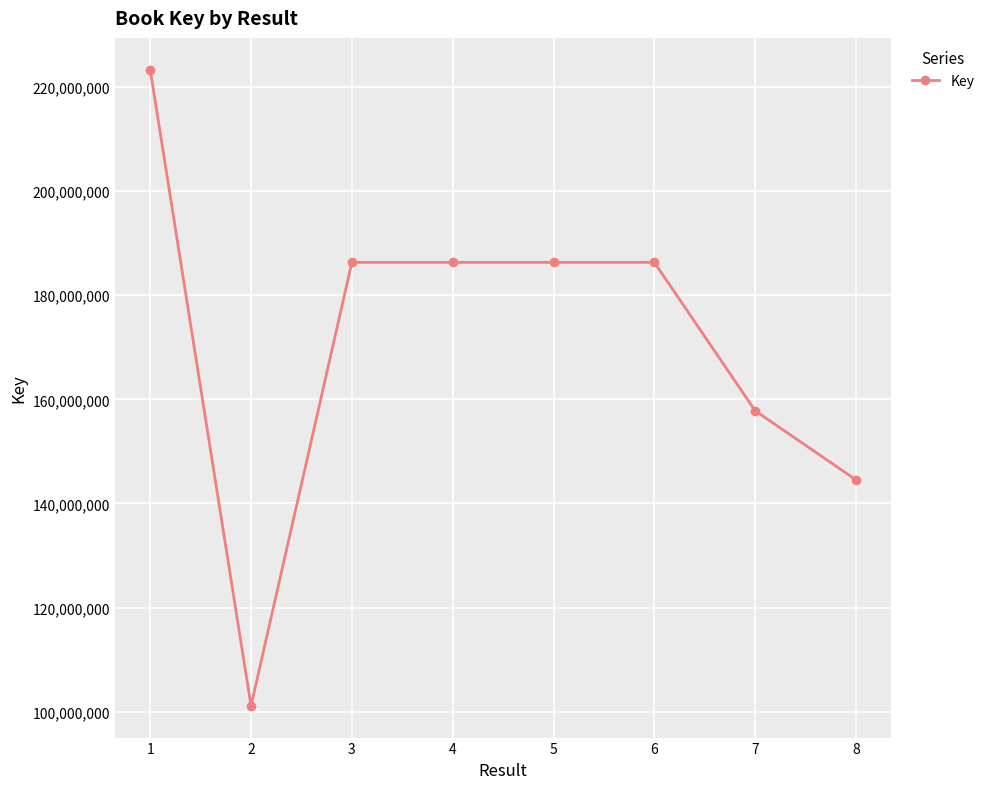

Which category has the lowest value across all series?

2